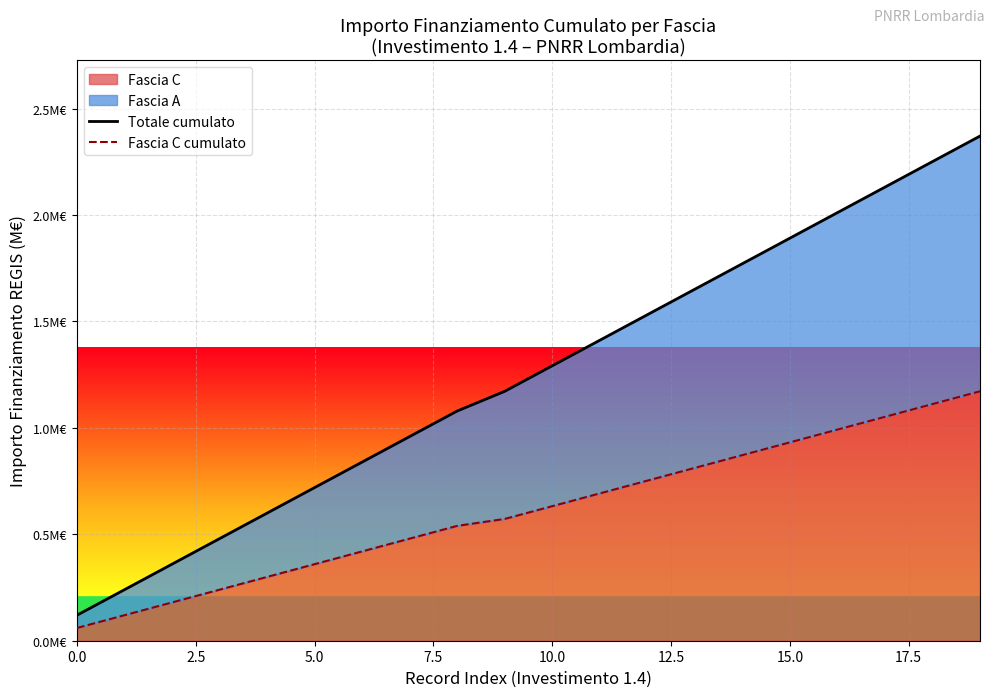

The Fascia C cumulato series shows 0.0 at 0.0. True or false?

False